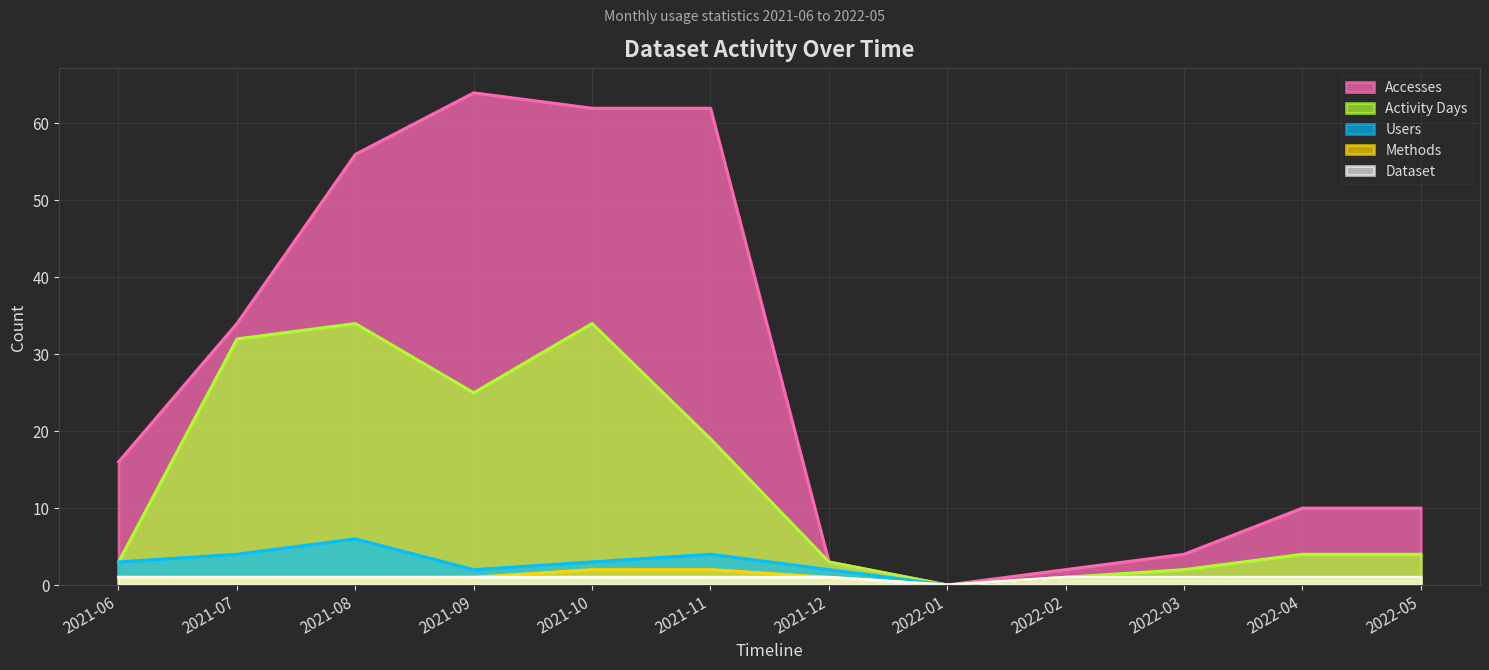

Which series has the widest spread of values?

Accesses